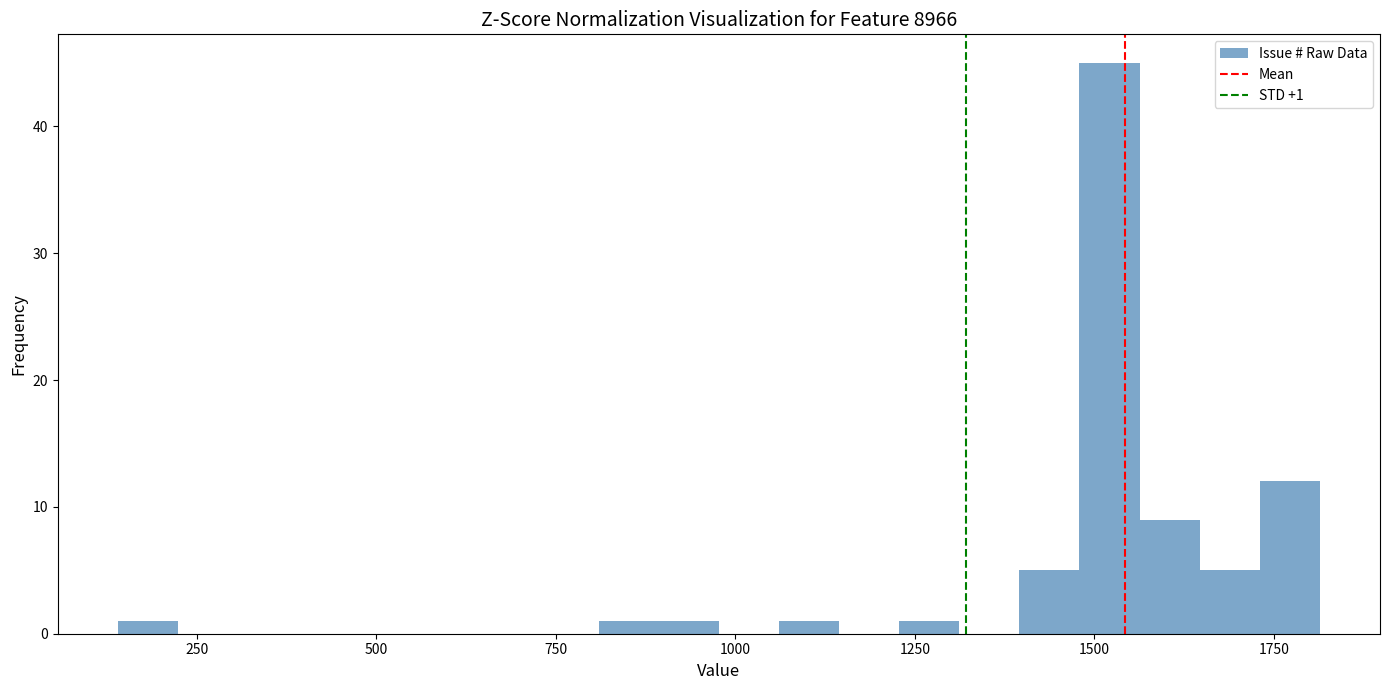

Around what value on the x-axis is the tallest bar? Give the approximate position of its centre, as read against the axis.

1500